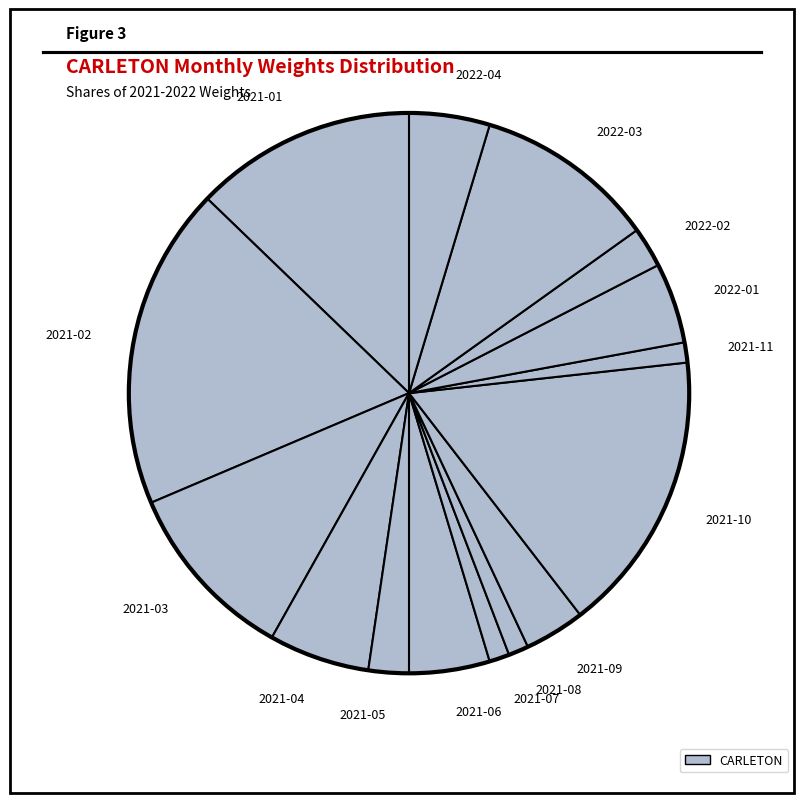

What is the largest slice in the pie chart?

2021-02